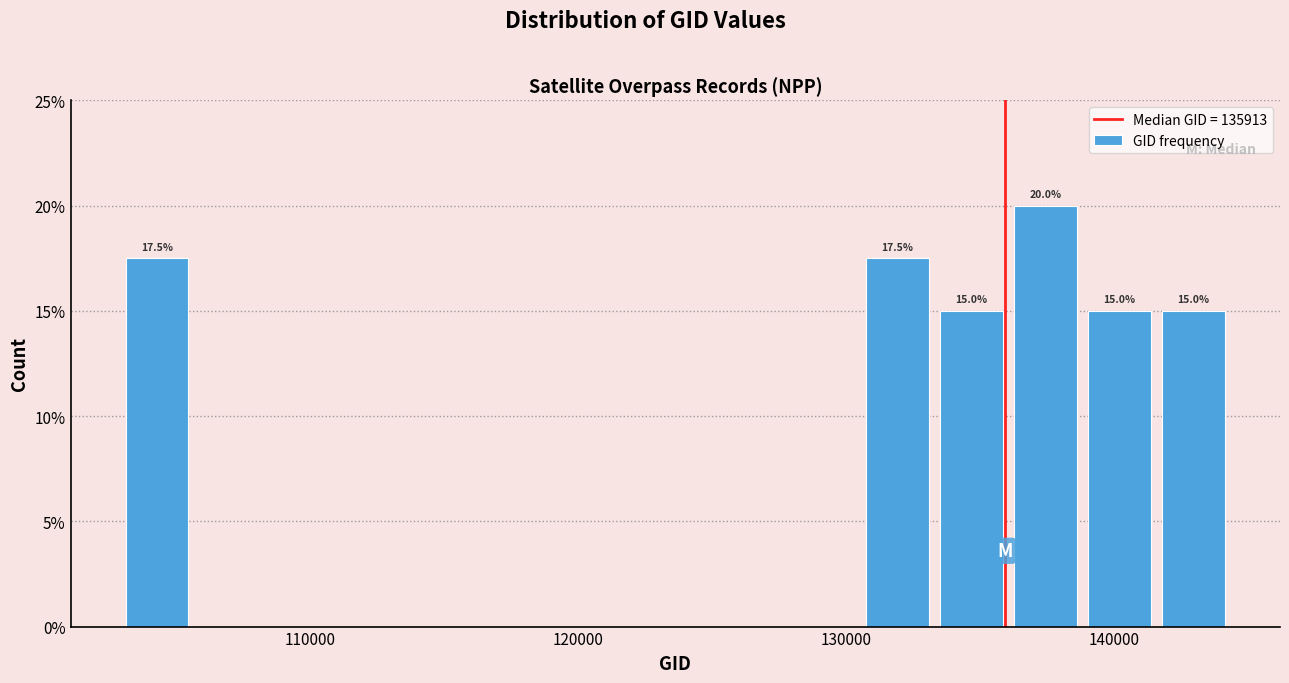

Read against the x-axis, roughly where is the centre of the tallest bar?

137000